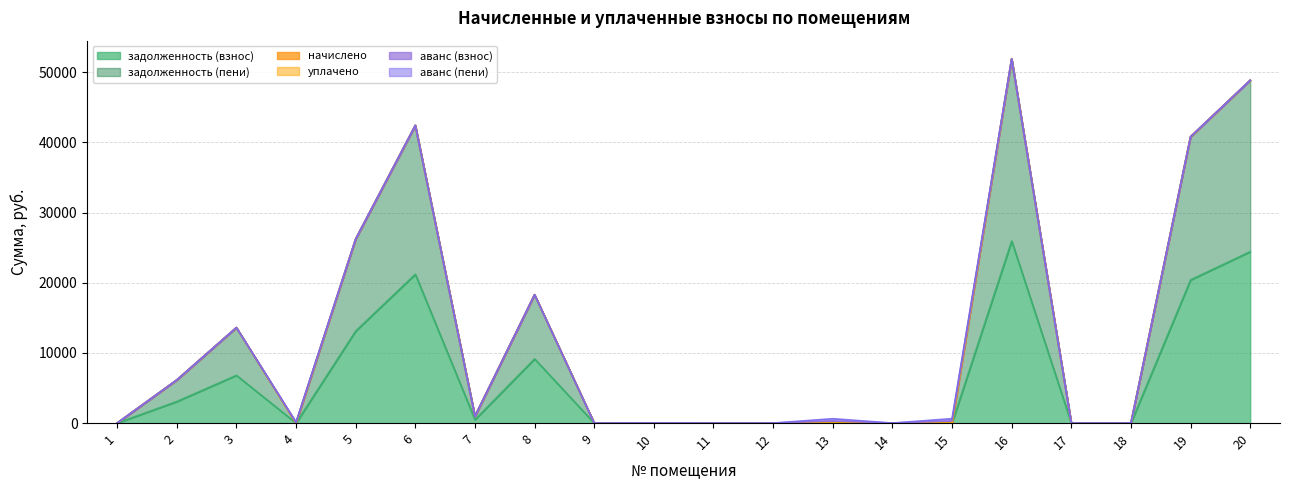

Which category has the highest value in the задолженность (взнос) series?

16